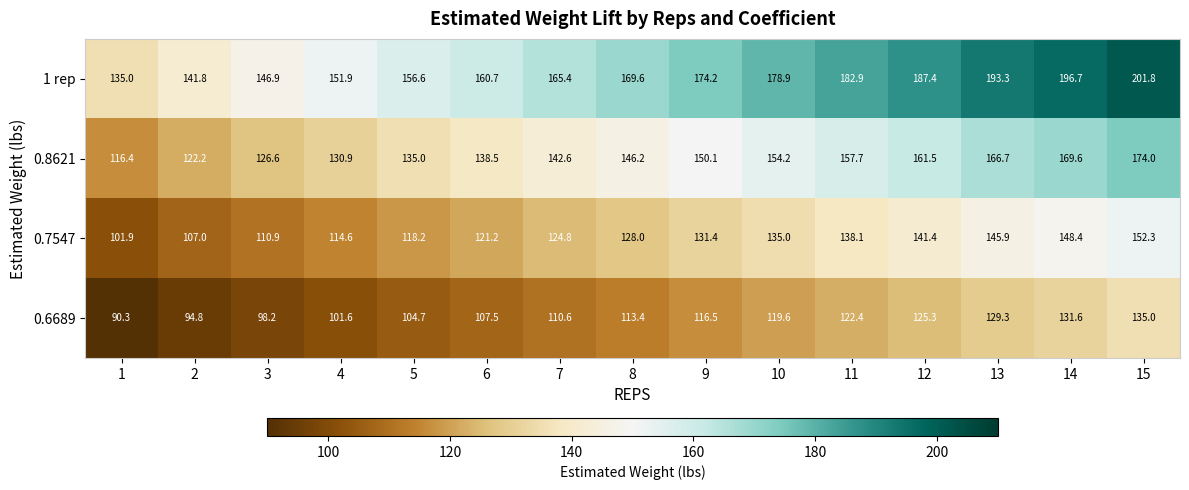

The 0.8621 series shows 82.6 at 6. True or false?

False